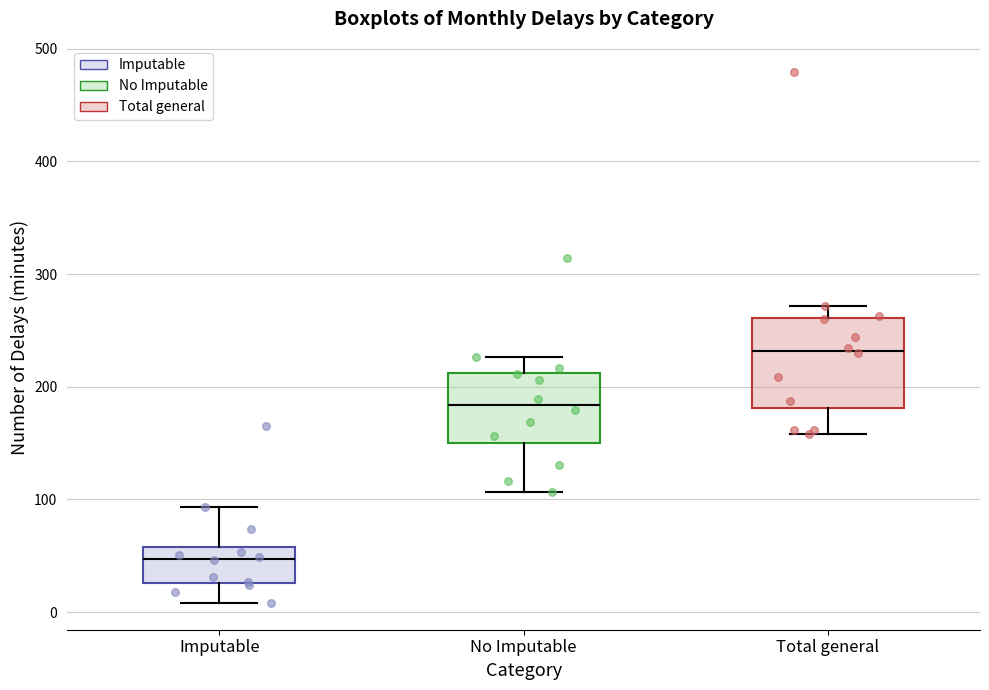

Reading left to right, read every box against the y-axis: the position of its median line, the range the box covers, and the ends of its whiskers. The values are not printed on the chart, so give them approximately, as read against the axis.

Imputable: median 50, box 30 to 60, whiskers 10 to 90
No Imputable: median 180, box 150 to 210, whiskers 110 to 230
Total general: median 230, box 180 to 260, whiskers 160 to 270